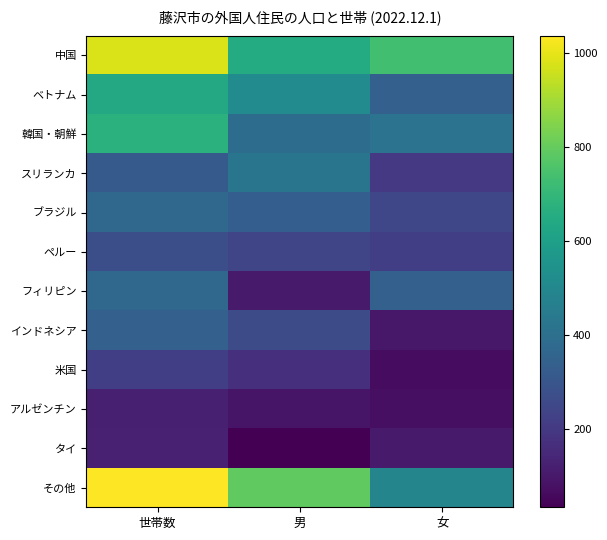

Which label corresponds to the smallest value in the chart?

男